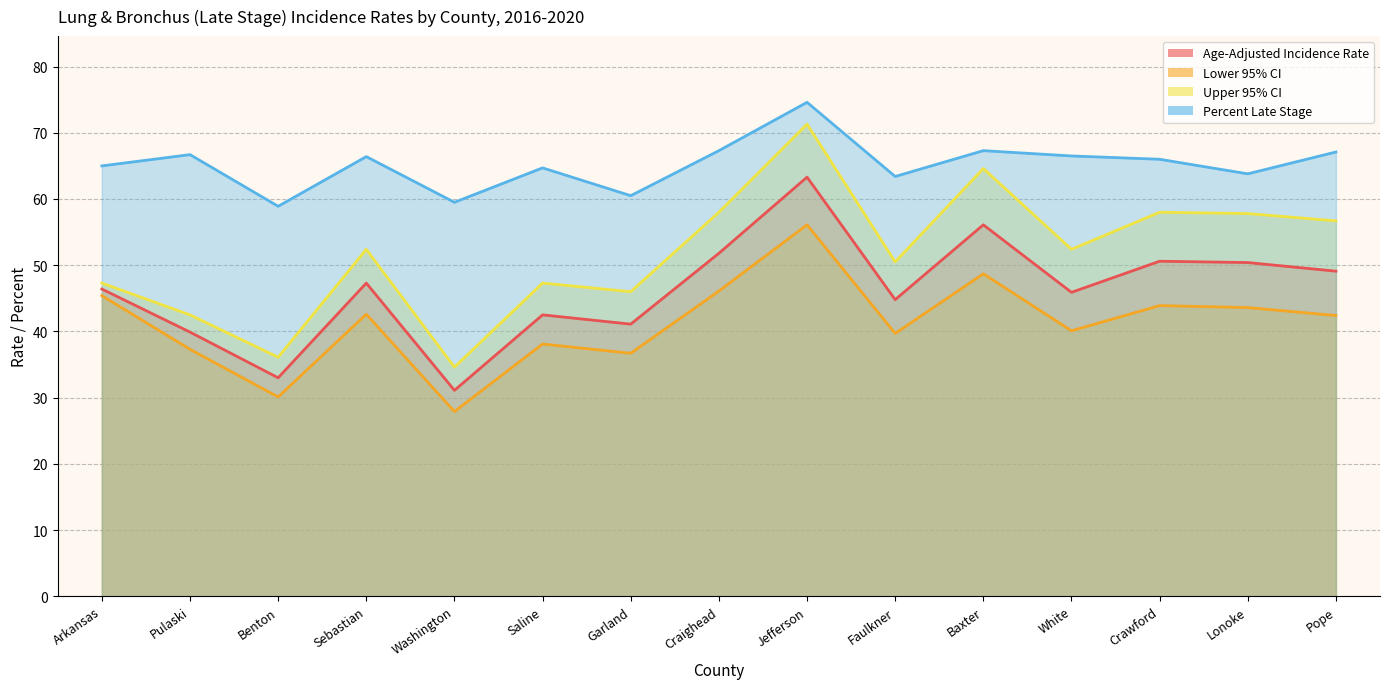

Is it true that Percent Late Stage equals 67.3 at Baxter?

True